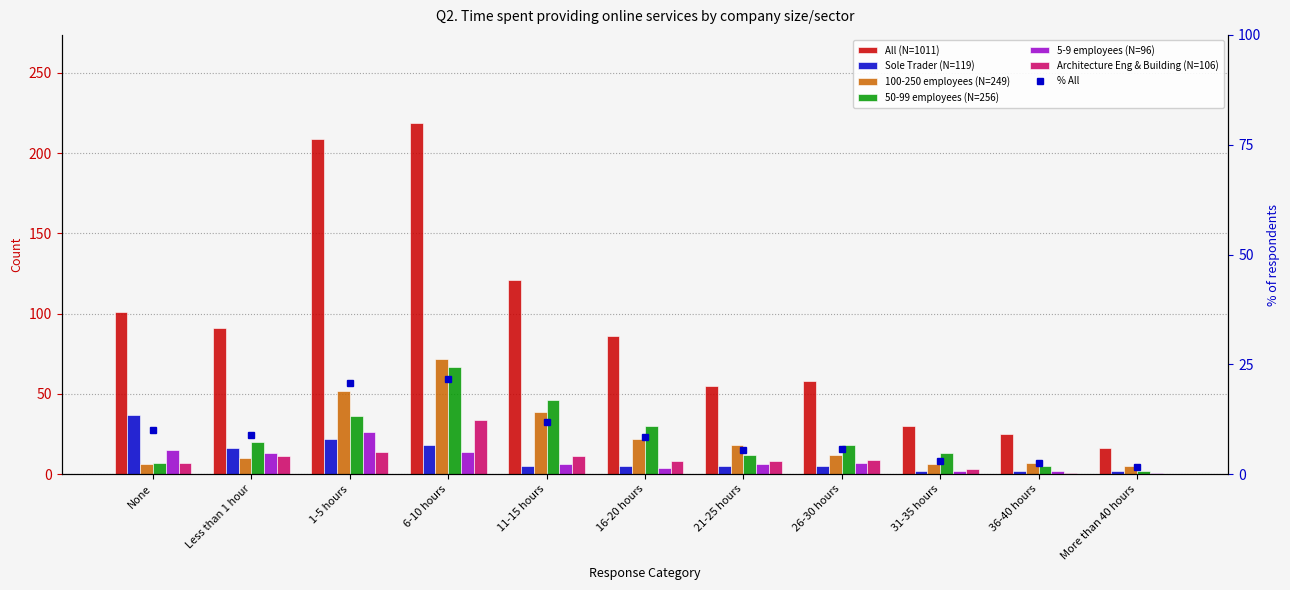

How many data points does each series have?

11